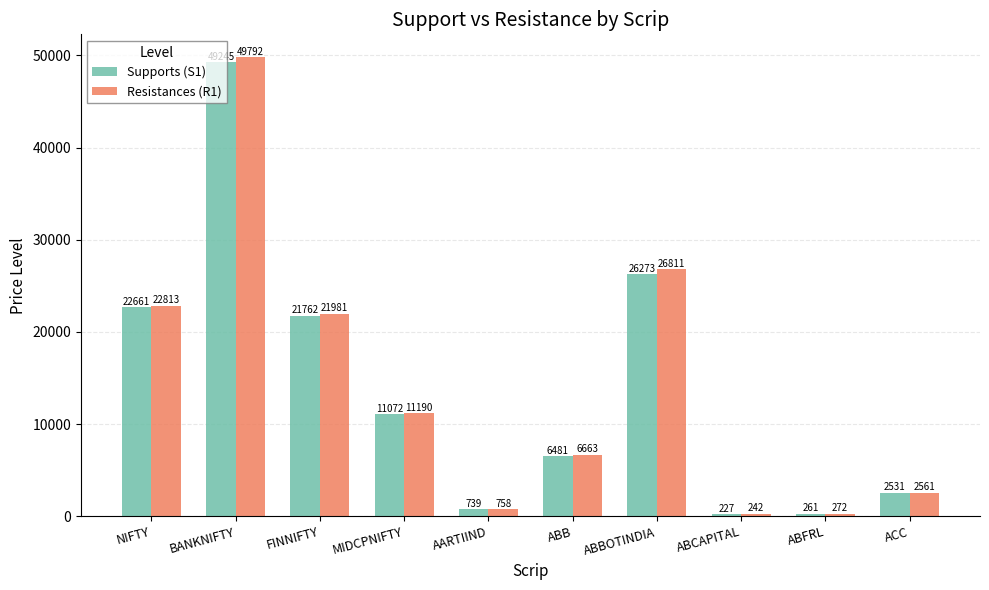

Which series has the largest range (max minus min)?

Resistances (R1)